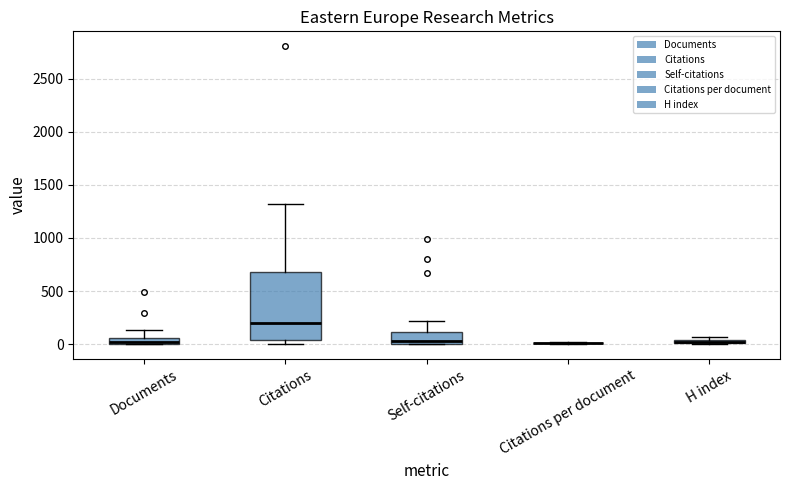

Which box is the tallest, from its lower edge to its upper edge?

Citations